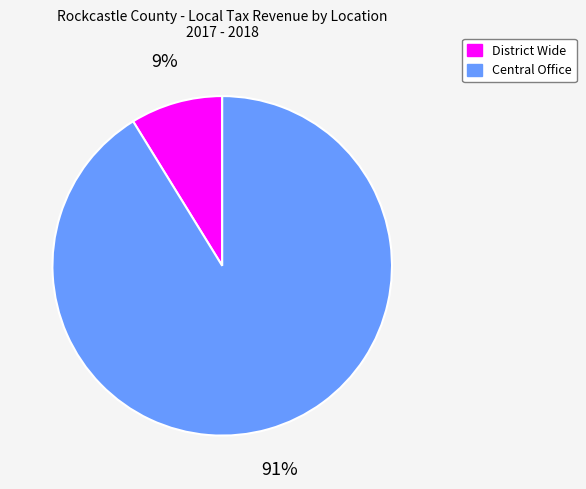

What percentage is the Central Office slice, to the nearest percent?

91%